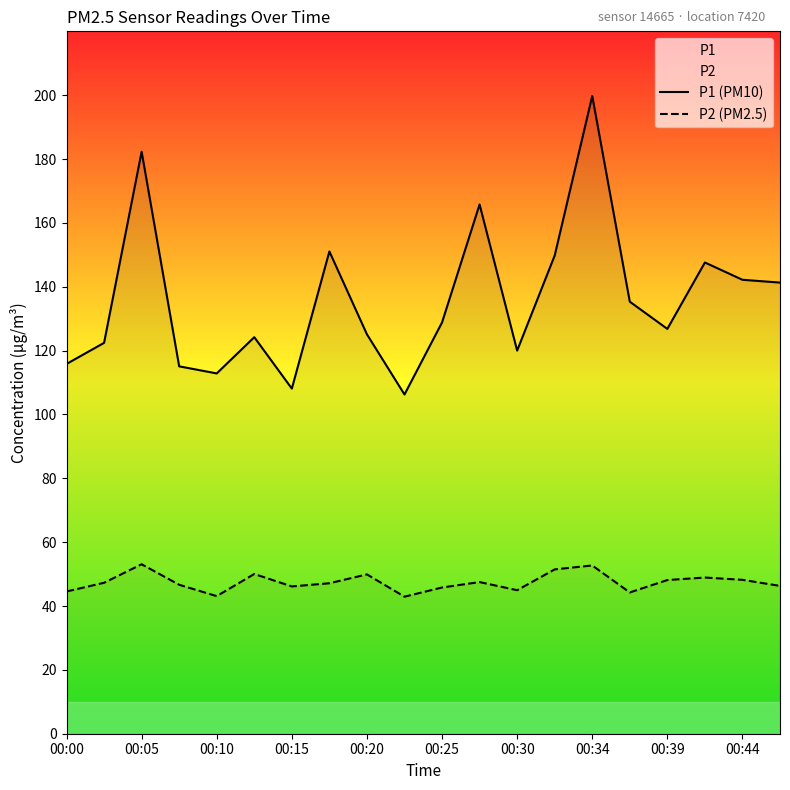

List the series in order of their peak value, lowest first.

P2 (PM2.5), P1 (PM10)